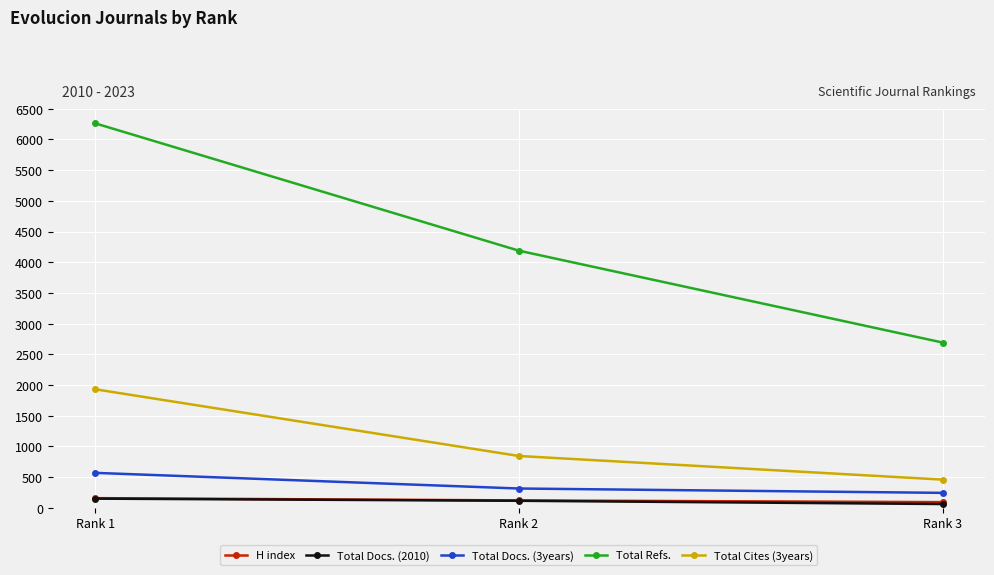

Count the number of data series in this chart.

5